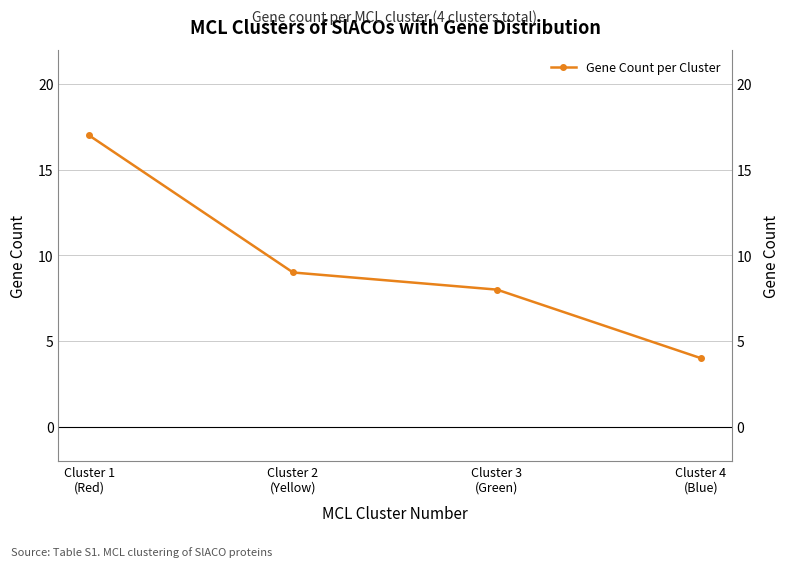

What is the difference between the values at Cluster 1
(Red) and Cluster 3
(Green)?

9